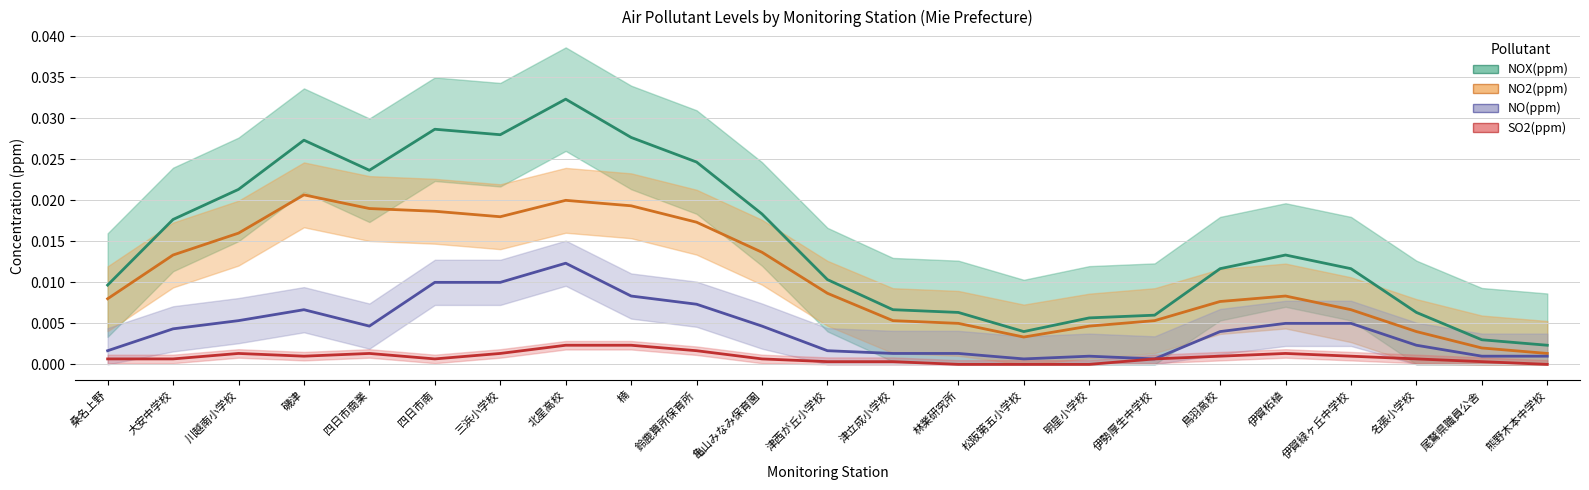

True or false: NO(ppm) has a value of 0.0 at 亀山みなみ保育園.

True